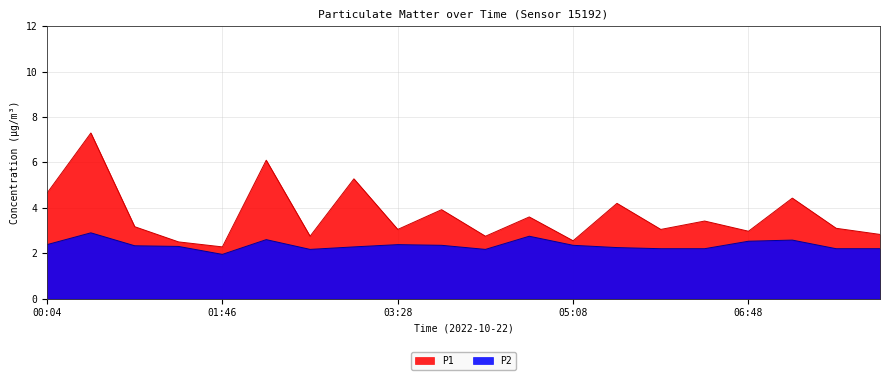

Reading left to right, what are all the values shown in this chart?

P1: 4.7	7.3	3.2	2.5	2.3	6.1	2.8	5.3	3.0	3.9	2.8	3.6	2.5	4.2	3.0	3.4	3.0	4.4	3.1	2.8
P2: 2.4	2.9	2.3	2.3	1.9	2.6	2.2	2.3	2.4	2.4	2.2	2.8	2.4	2.2	2.2	2.2	2.5	2.6	2.2	2.2